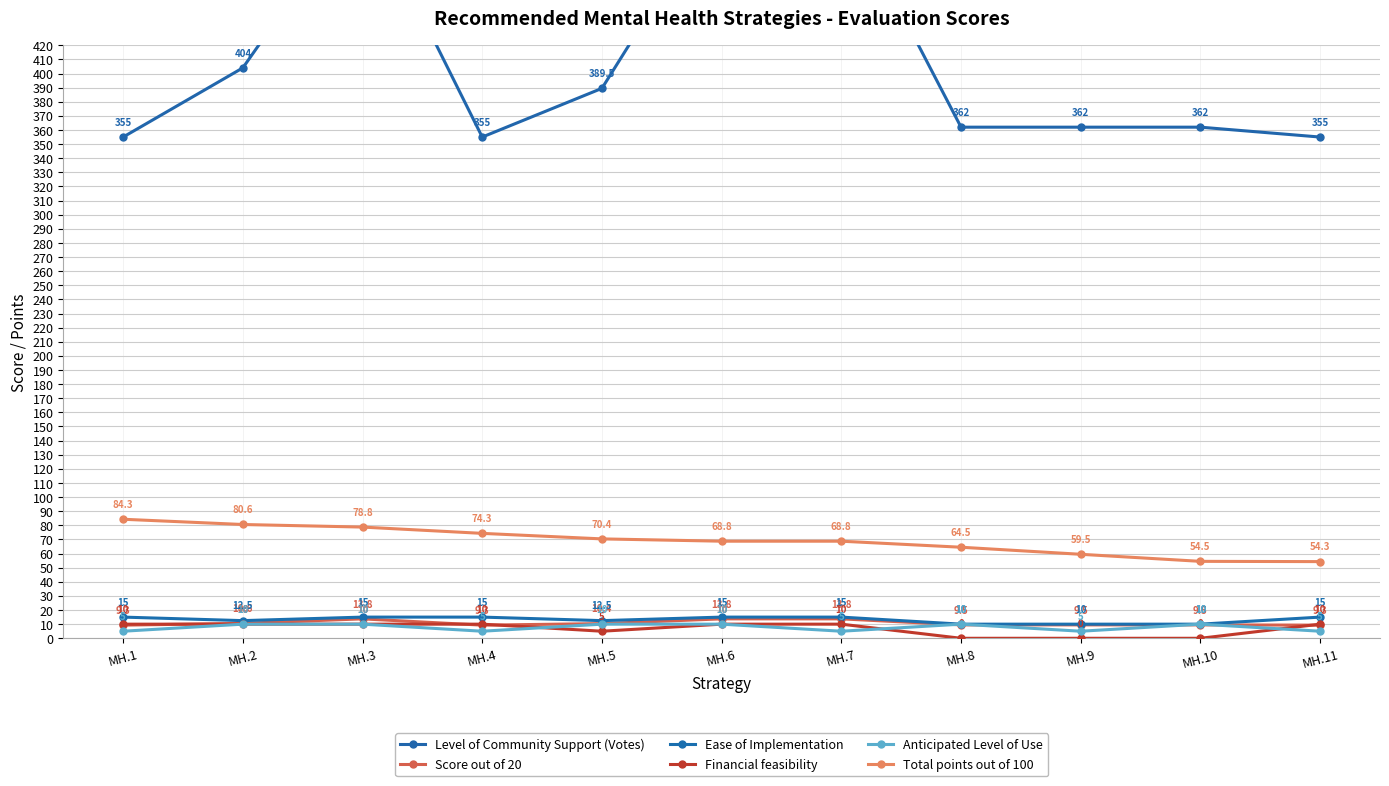

Reading right to left, extract all data points from this chart.

Level of Community Support (Votes): MH.11=355.0	MH.10=362.0	MH.9=362.0	MH.8=362.0	MH.7=525.0	MH.6=525.0	MH.5=389.5	MH.4=355.0	MH.3=525.0	MH.2=404.0	MH.1=355.0
Score out of 20: MH.11=9.3	MH.10=9.5	MH.9=9.5	MH.8=9.5	MH.7=13.8	MH.6=13.8	MH.5=10.4	MH.4=9.3	MH.3=13.8	MH.2=10.6	MH.1=9.3
Ease of Implementation: MH.11=15.0	MH.10=10.0	MH.9=10.0	MH.8=10.0	MH.7=15.0	MH.6=15.0	MH.5=12.5	MH.4=15.0	MH.3=15.0	MH.2=12.5	MH.1=15.0
Financial feasibility: MH.11=10.0	MH.10=0.0	MH.9=0.0	MH.8=0.0	MH.7=10.0	MH.6=10.0	MH.5=5.0	MH.4=10.0	MH.3=10.0	MH.2=10.0	MH.1=10.0
Anticipated Level of Use: MH.11=5.0	MH.10=10.0	MH.9=5.0	MH.8=10.0	MH.7=5.0	MH.6=10.0	MH.5=10.0	MH.4=5.0	MH.3=10.0	MH.2=10.0	MH.1=5.0
Total points out of 100: MH.11=54.3	MH.10=54.5	MH.9=59.5	MH.8=64.5	MH.7=68.8	MH.6=68.8	MH.5=70.4	MH.4=74.3	MH.3=78.8	MH.2=80.6	MH.1=84.3